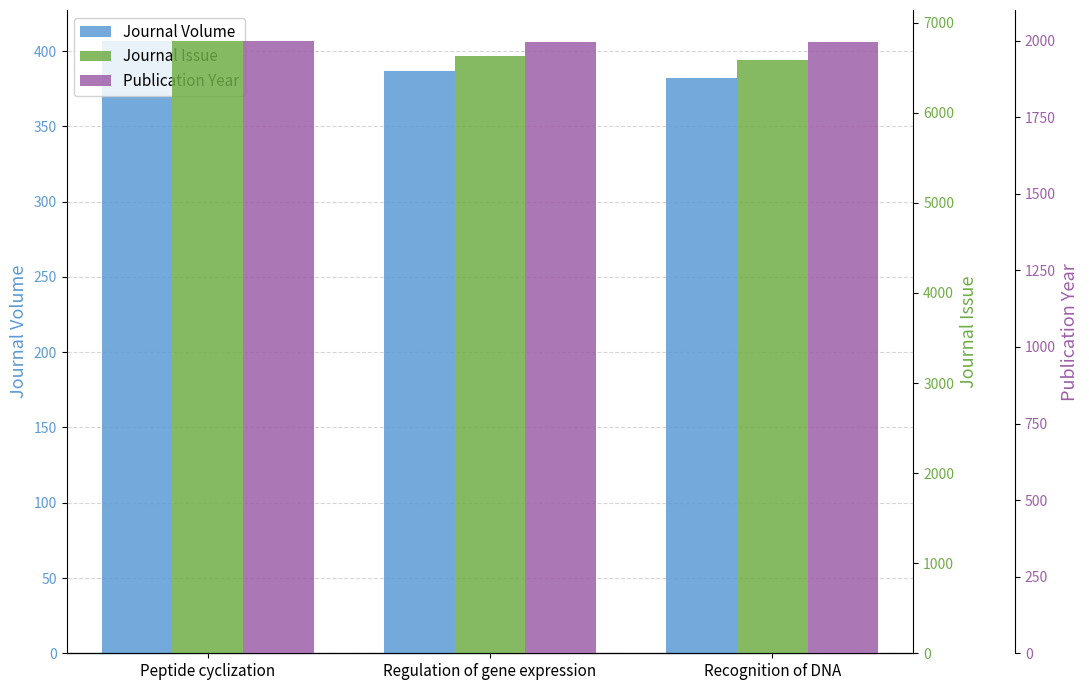

The Publication Year series shows 2000 at Peptide cyclization. True or false?

True